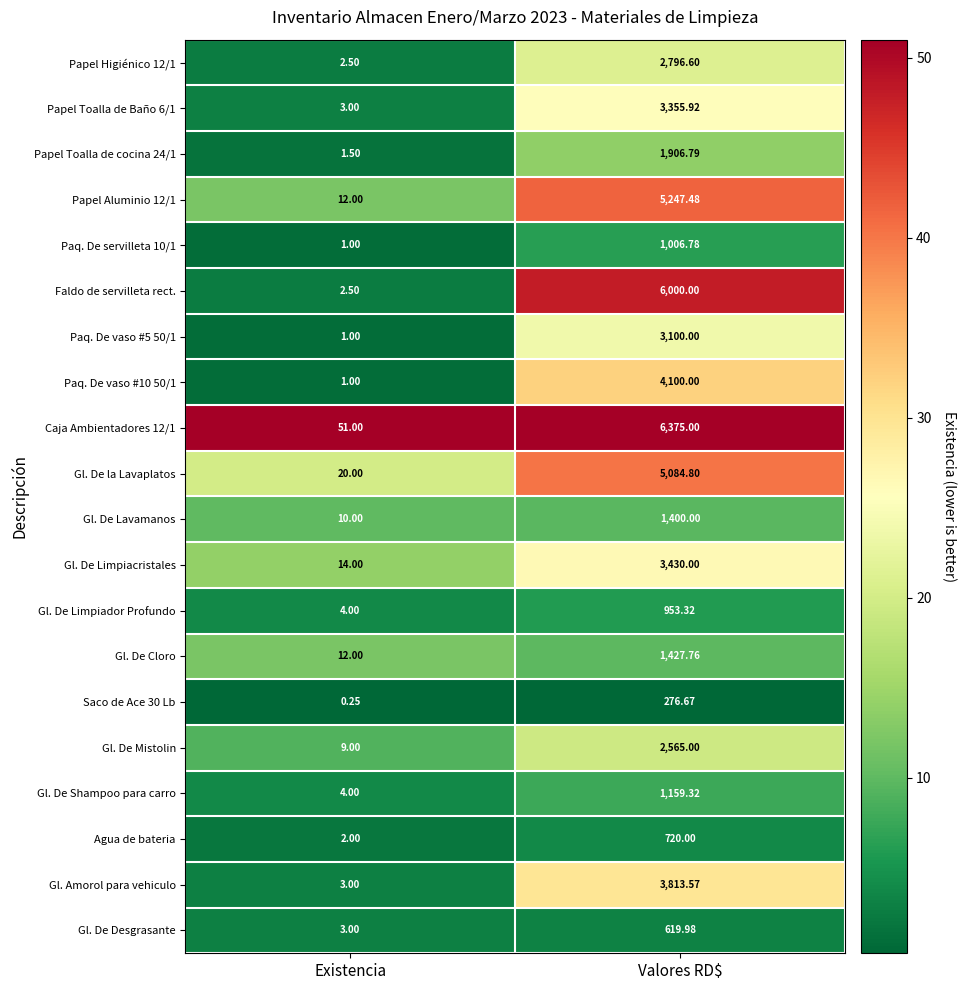

Which series has the widest spread of values?

Caja Ambientadores 12/1